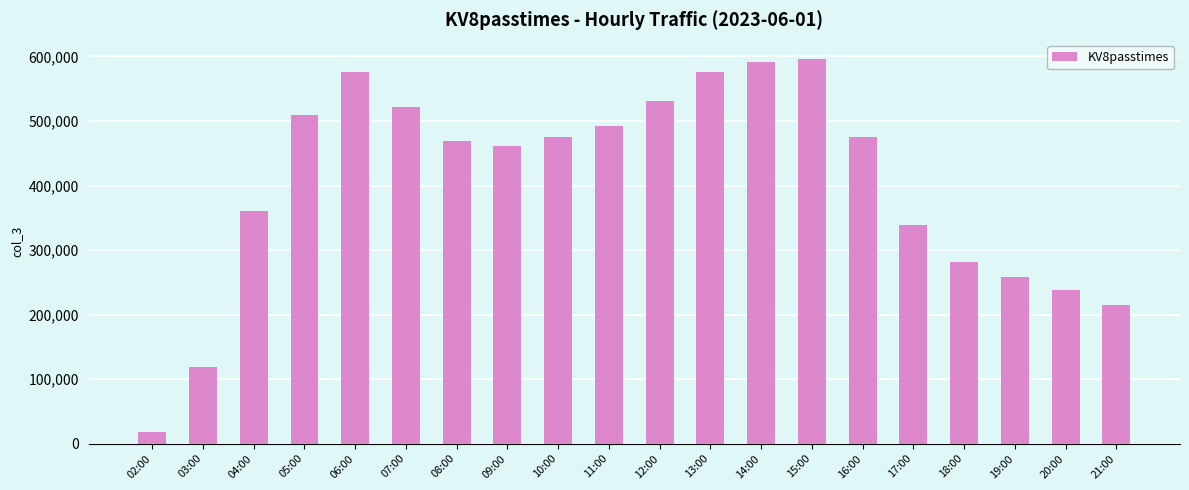

Between 14:00 and 17:00, which is larger?

14:00